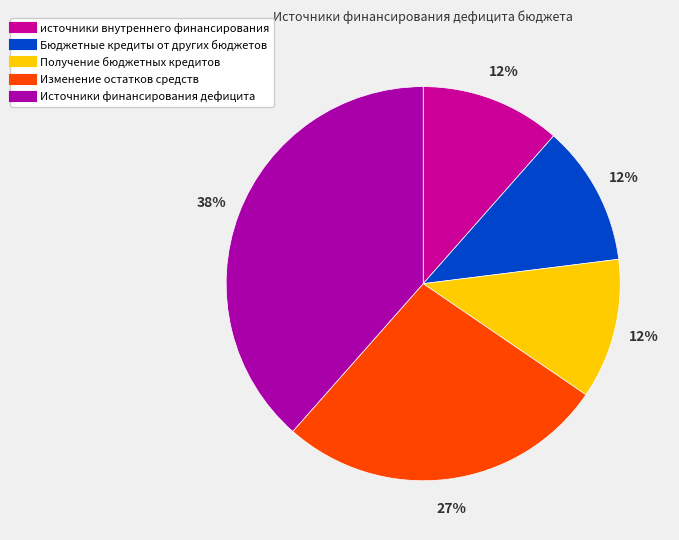

To the nearest percent, what portion does Источники финансирования дефицита represent?

38%